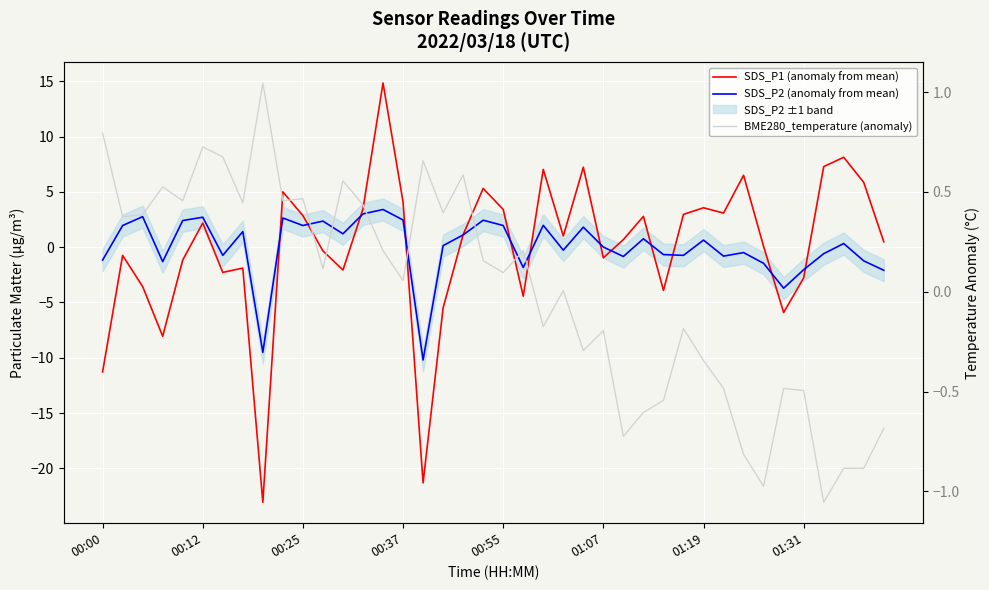

Between 21 and 34, which is larger?

21